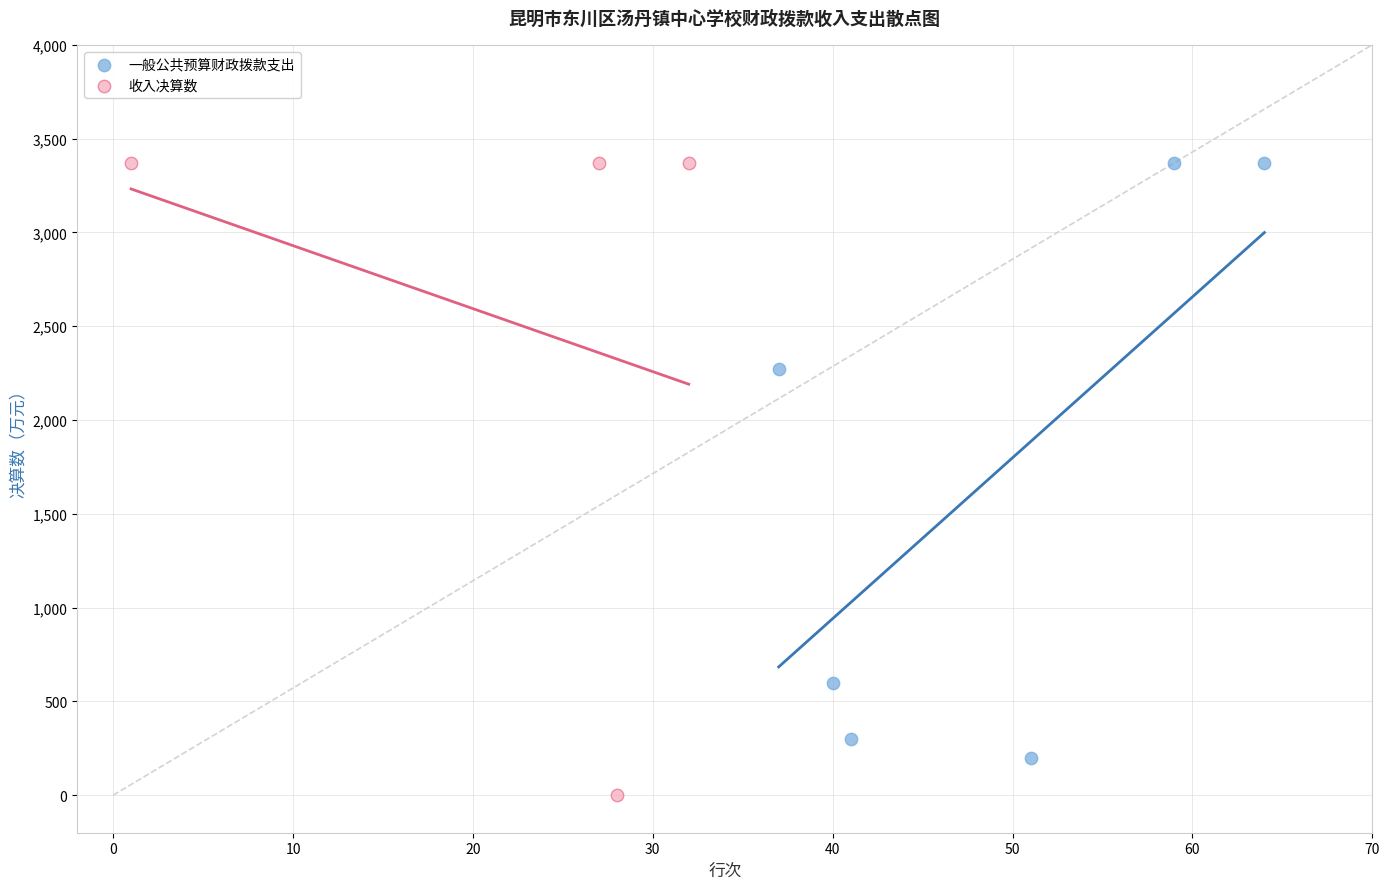

Which series reaches the minimum Y coordinate?

收入决算数